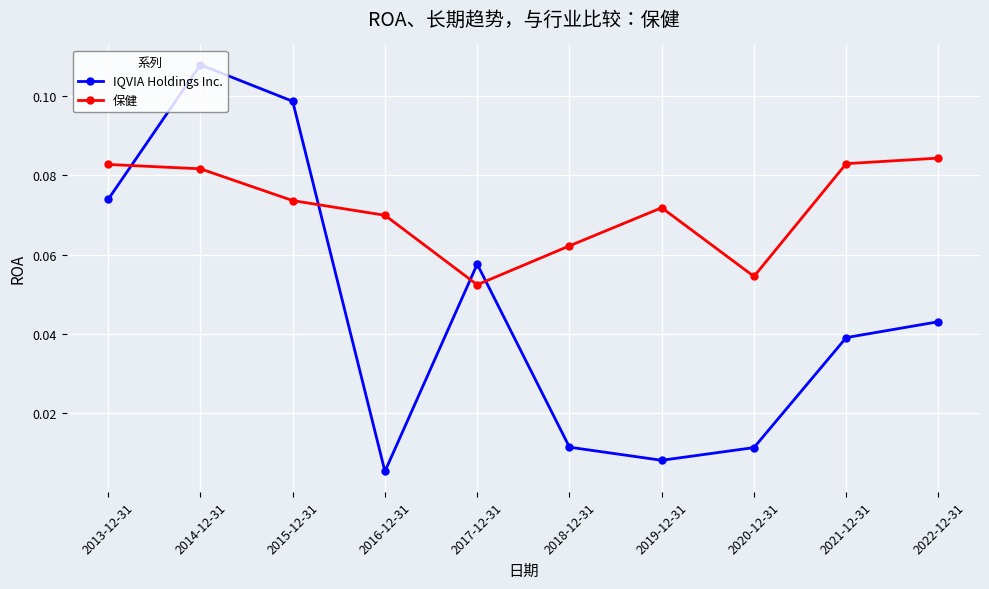

After their last crossing, which series has the higher values: IQVIA Holdings Inc. or 保健?

保健